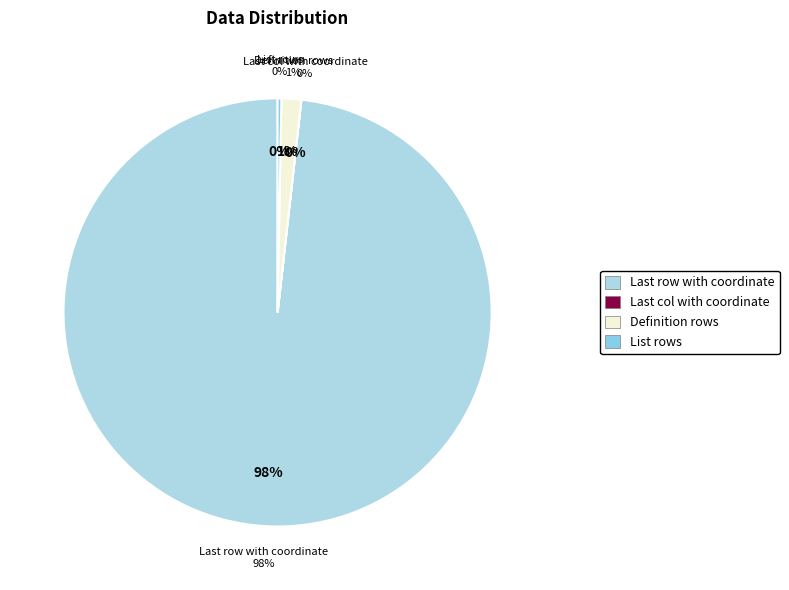

What is the majority slice?

Last row with coordinate